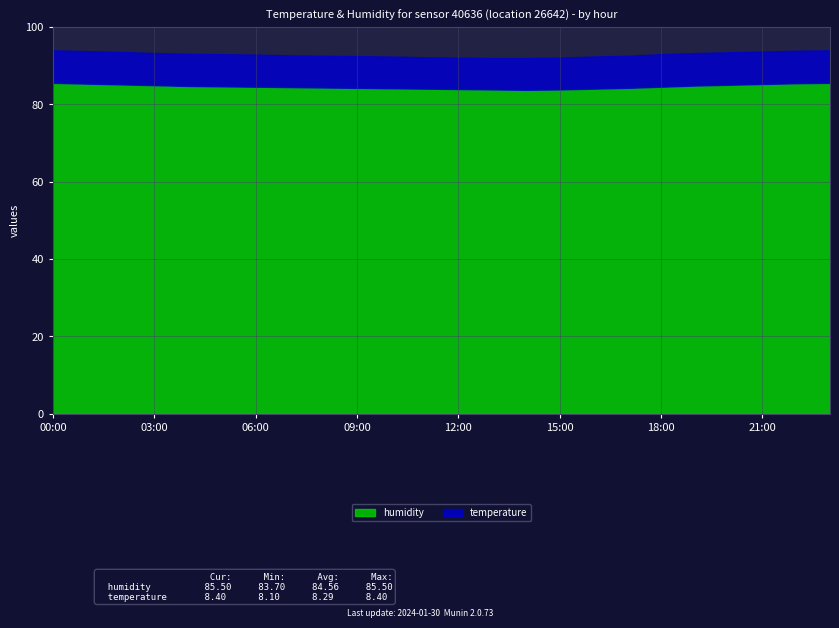

Where is the first local minimum for humidity?

14:00